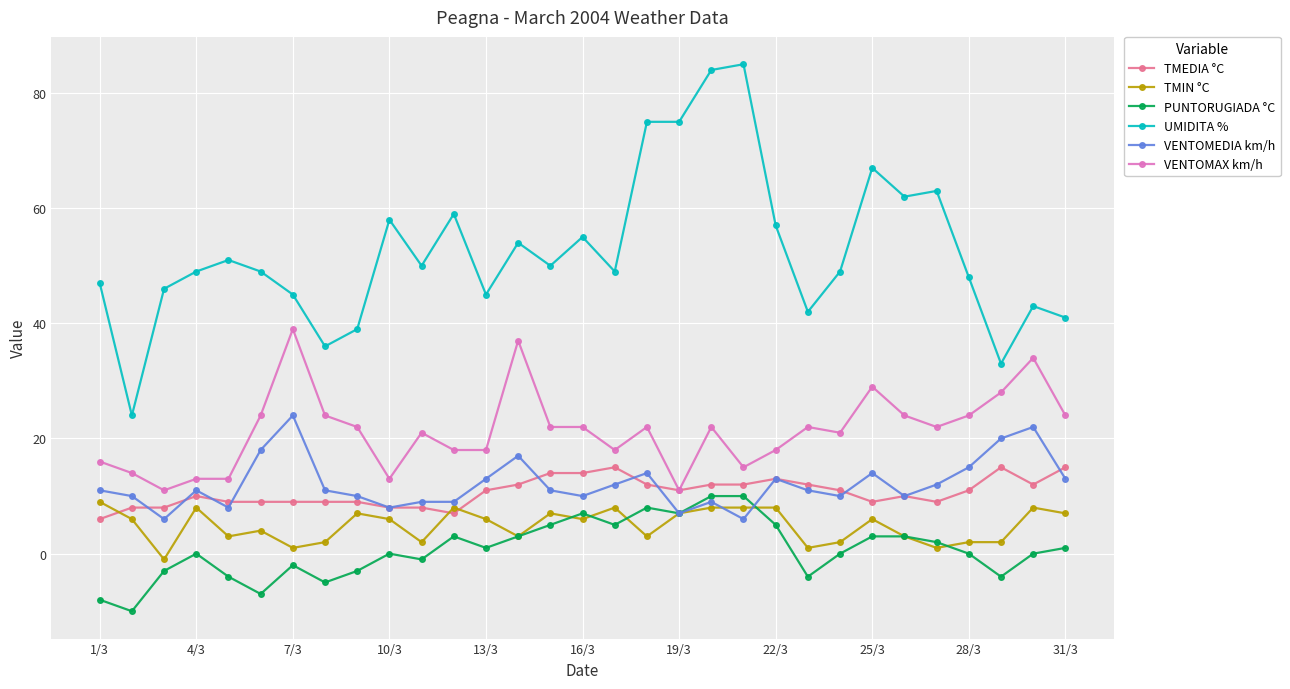

What is the value of the UMIDITA % point at the 28th from the left?

48